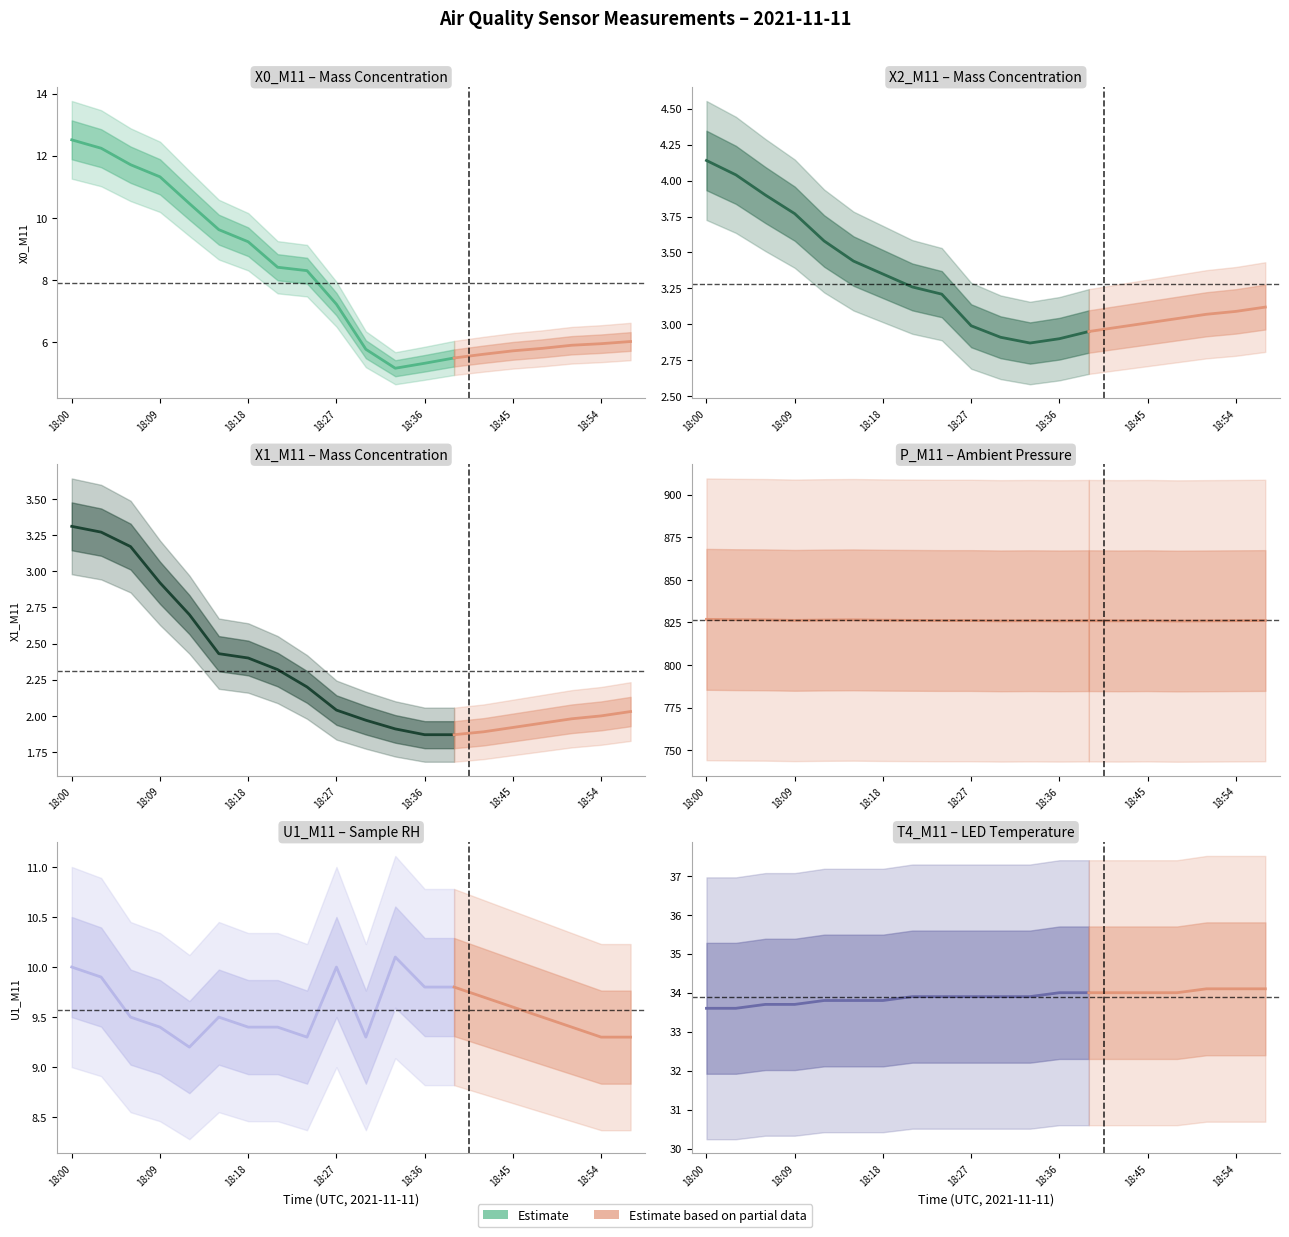

At how many categories does at least one series exceed 110?

20